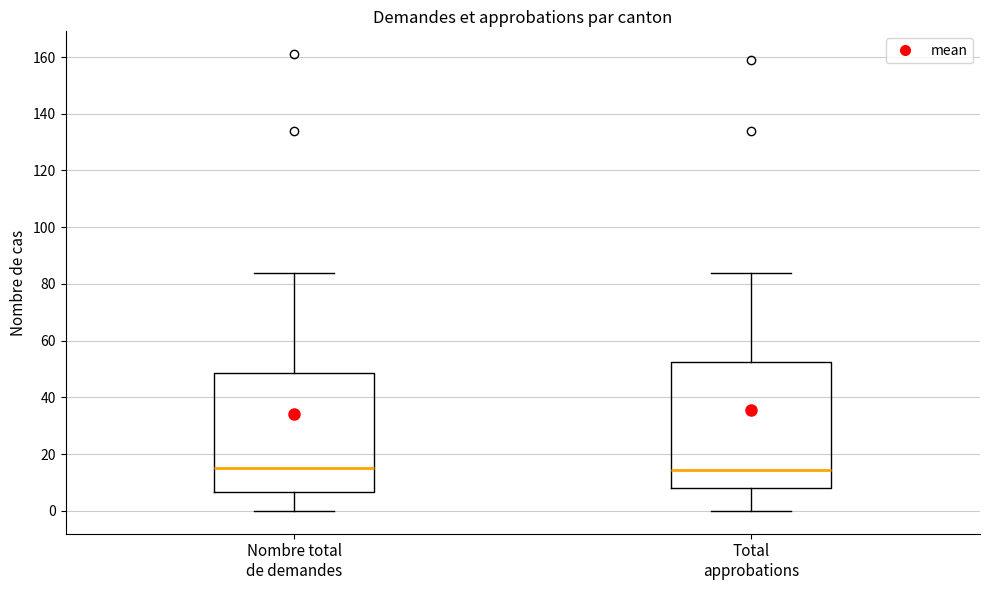

Reading left to right, read every box against the y-axis: the position of its median line, the range the box covers, and the ends of its whiskers. The values are not printed on the chart, so give them approximately, as read against the axis.

Nombre total de demandes: median 16, box 6 to 48, whiskers 0 to 84
Total approbations: median 14, box 8 to 52, whiskers 0 to 84